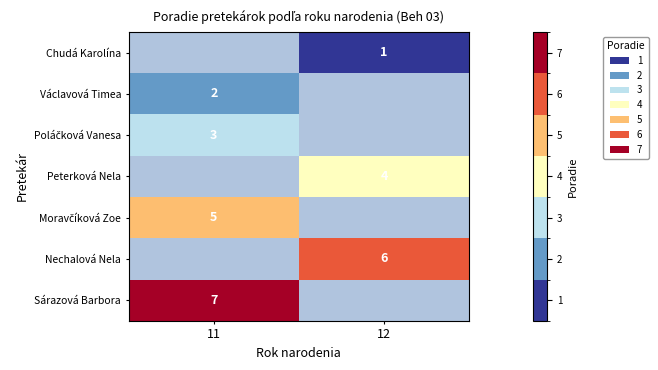

The value of Nechalová Nela at 12 is 9. True or false?

False